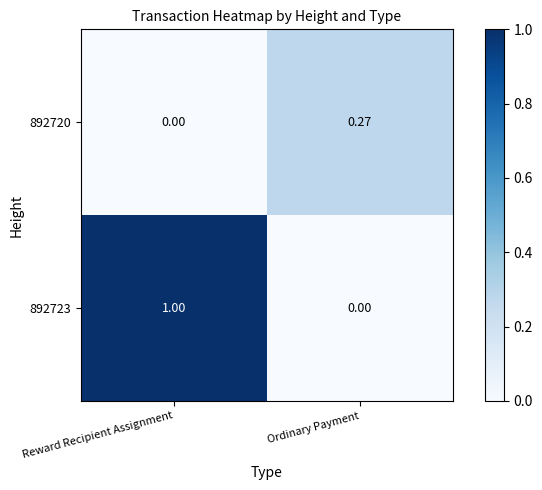

At which label does 892723 reach its peak?

Reward Recipient Assignment